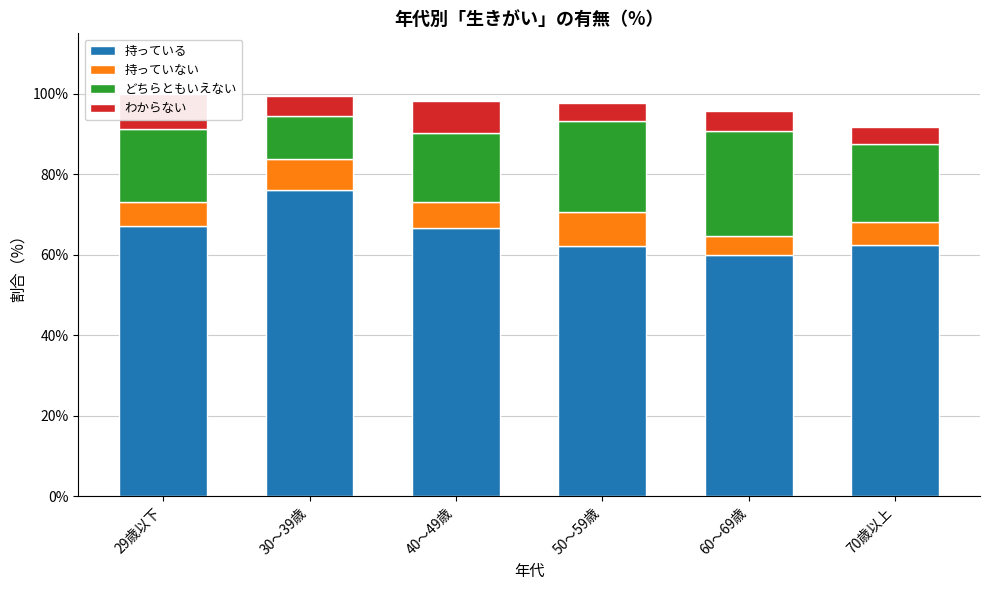

Is the value of 持っている at 50～59歳 greater than the value of わからない at 29歳以下?

Yes